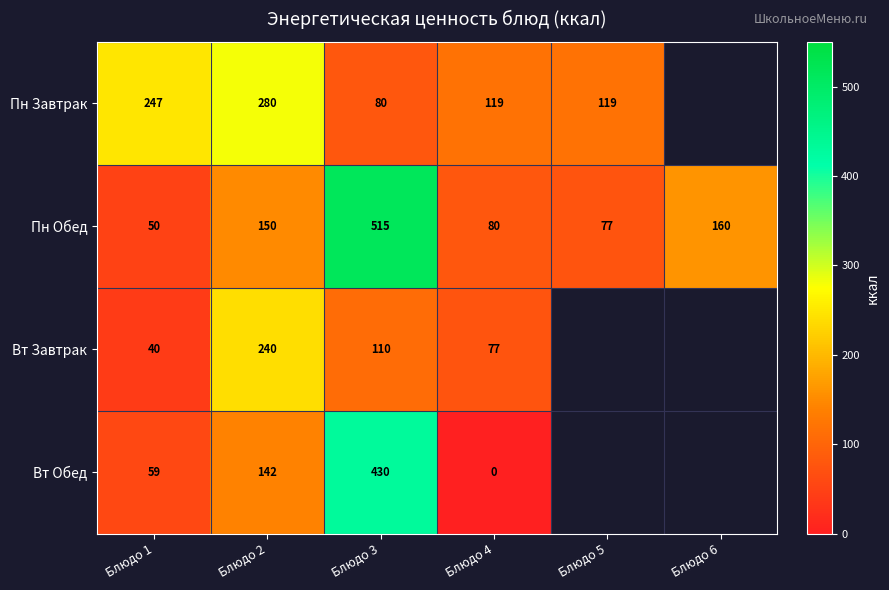

Rank the series at Блюдо 1 from lowest to highest value.

Вт Завтрак, Пн Обед, Вт Обед, Пн Завтрак